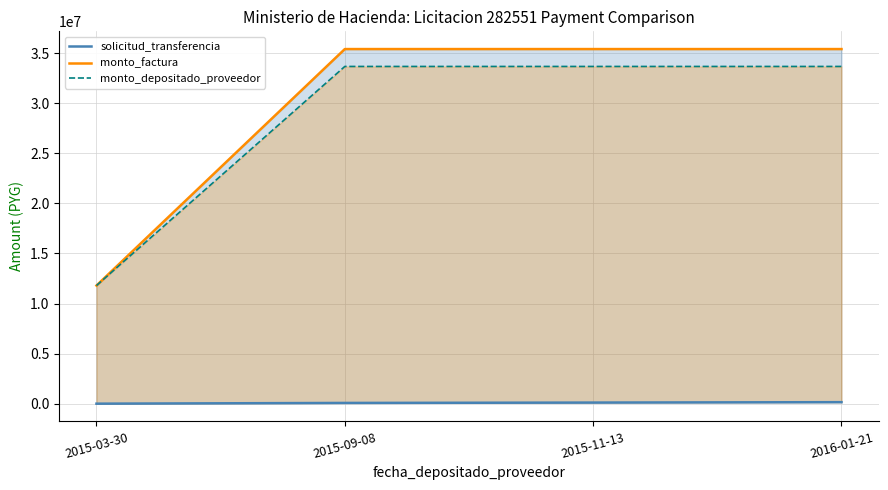

How many values in the solicitud_transferencia series are below 121842?

2